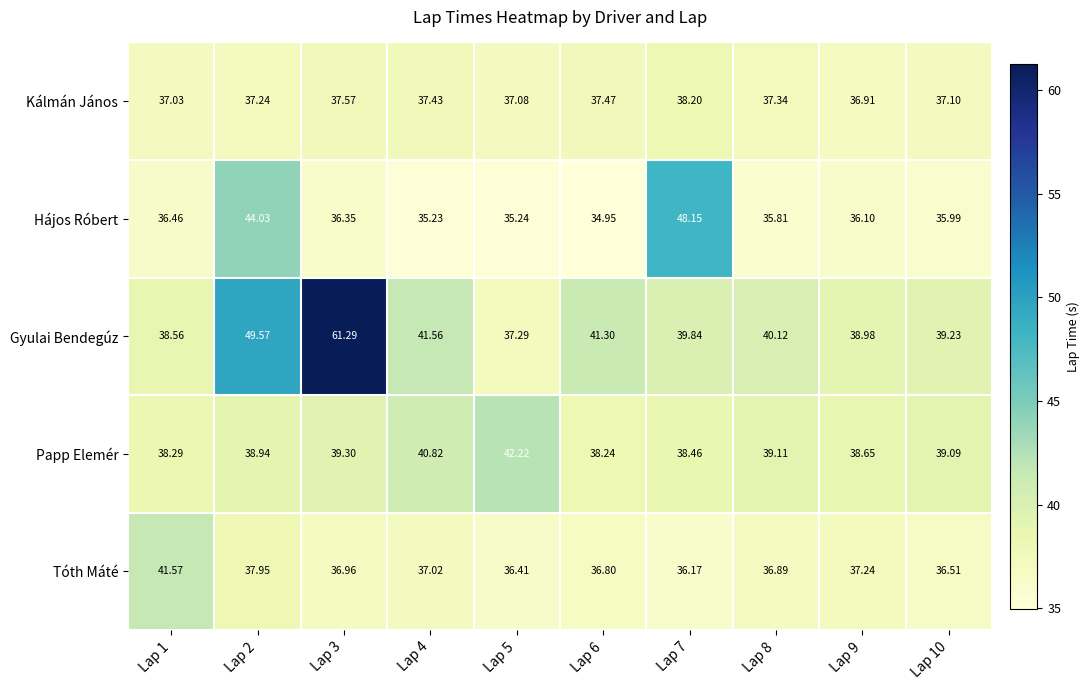

At Lap 4, list the series in order from smallest to largest.

Hájos Róbert, Tóth Máté, Kálmán János, Papp Elemér, Gyulai Bendegúz